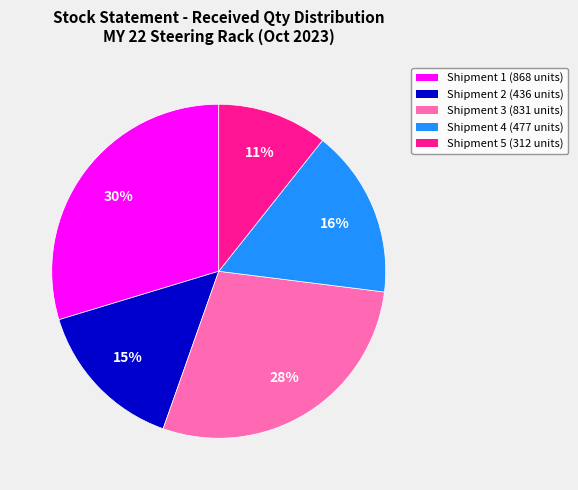

To the nearest percent, what is the combined percentage of Shipment 3 (831 units) and Shipment 5 (312 units)?

39%